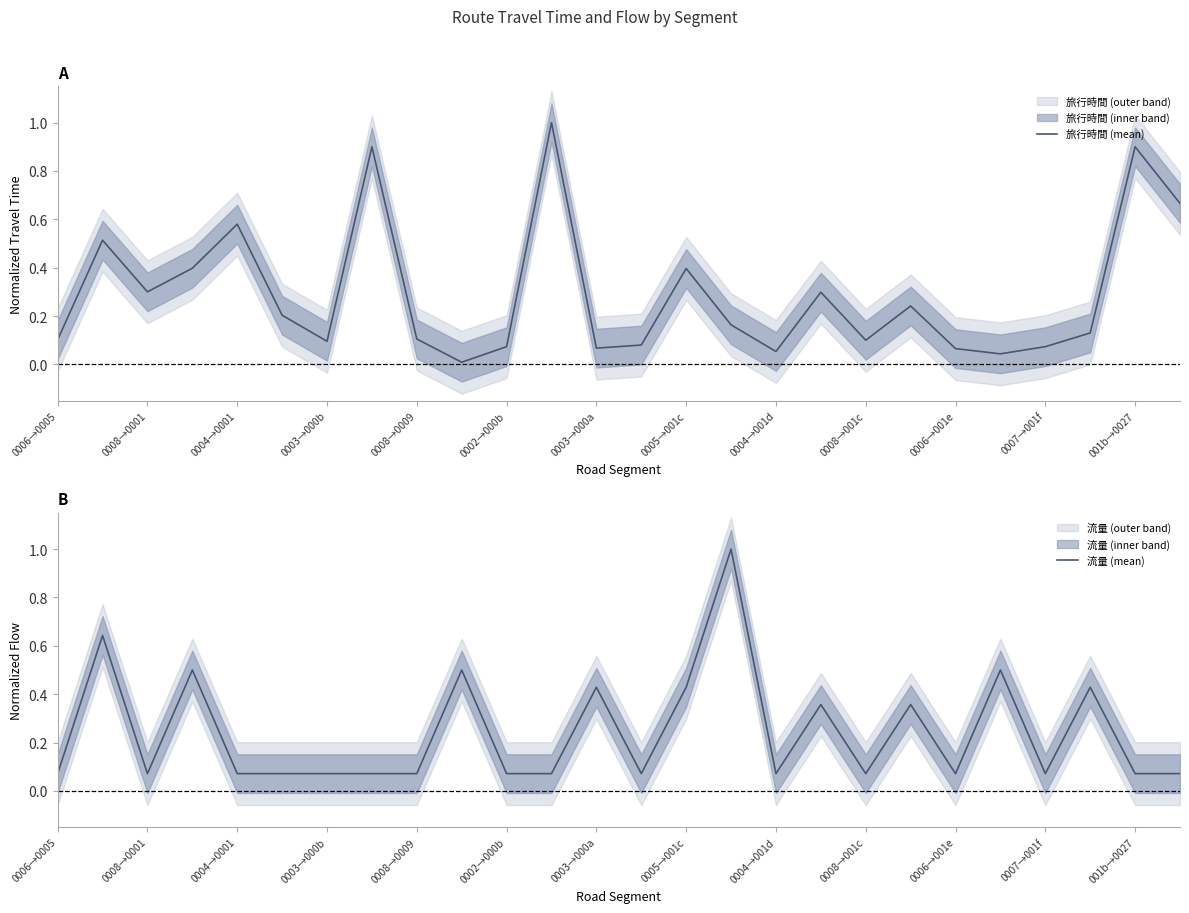

Is it true that 旅行時間 (mean) equals 0.0 at 0006→0005?

False